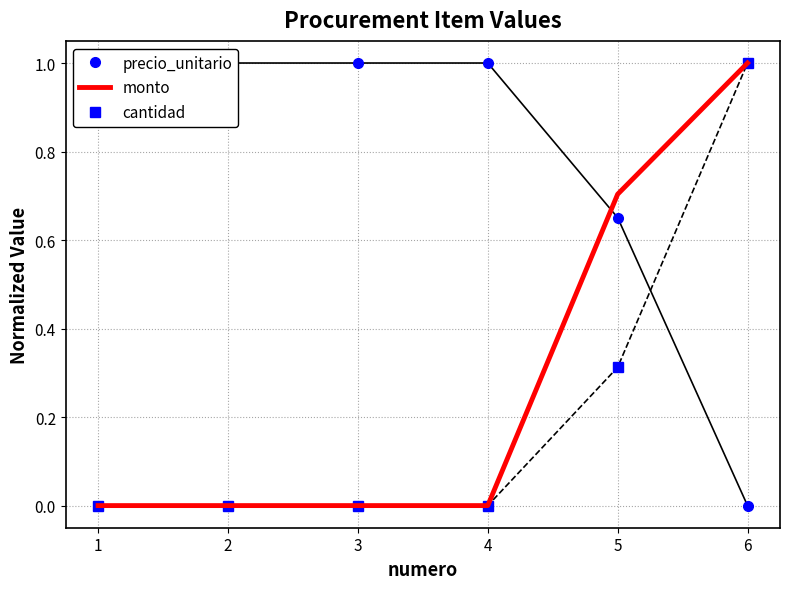

What is the average value of the cantidad series?

0.2